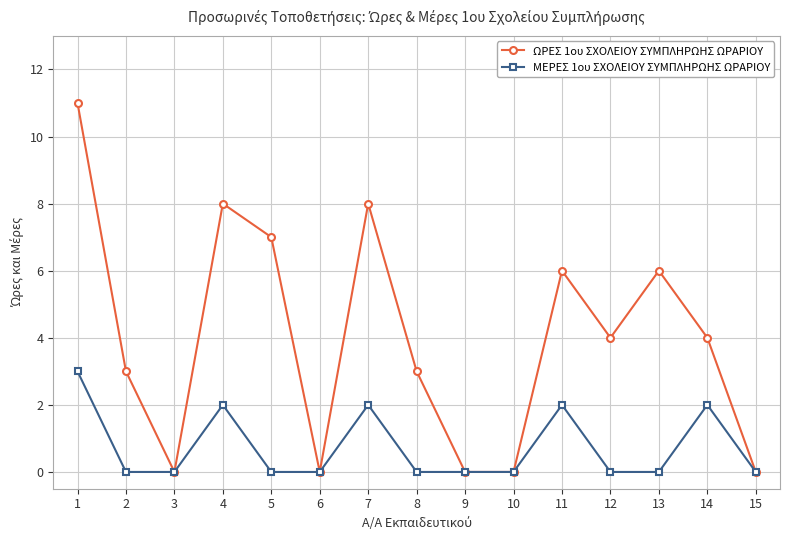

Which series has the largest total across all categories?

ΩΡΕΣ 1ου ΣΧΟΛΕΙΟΥ ΣΥΜΠΛΗΡΩΗΣ ΩΡΑΡΙΟΥ